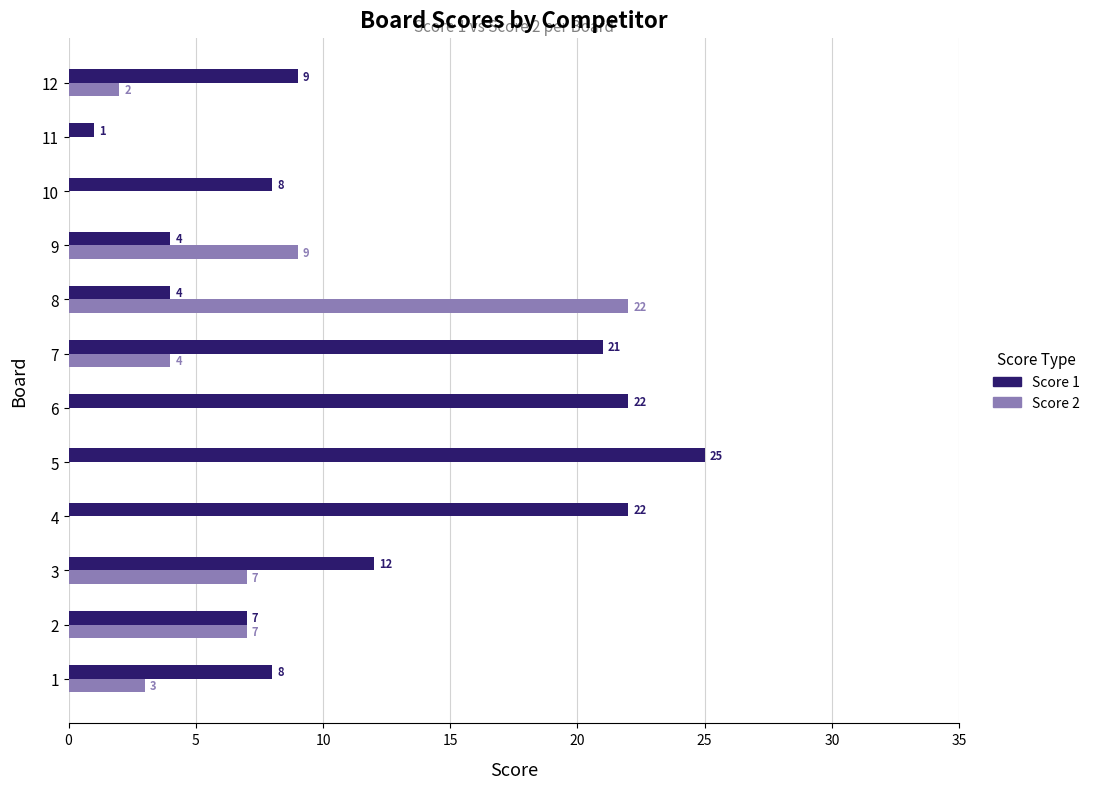

What is the highest value of the Score 2 series?

22